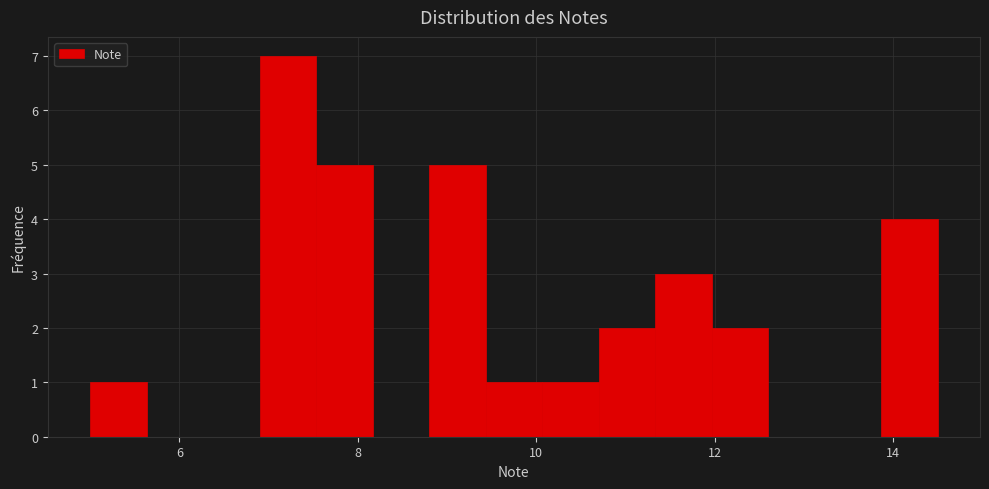

Around what value on the x-axis is the tallest bar? Give the approximate position of its centre, as read against the axis.

7.2